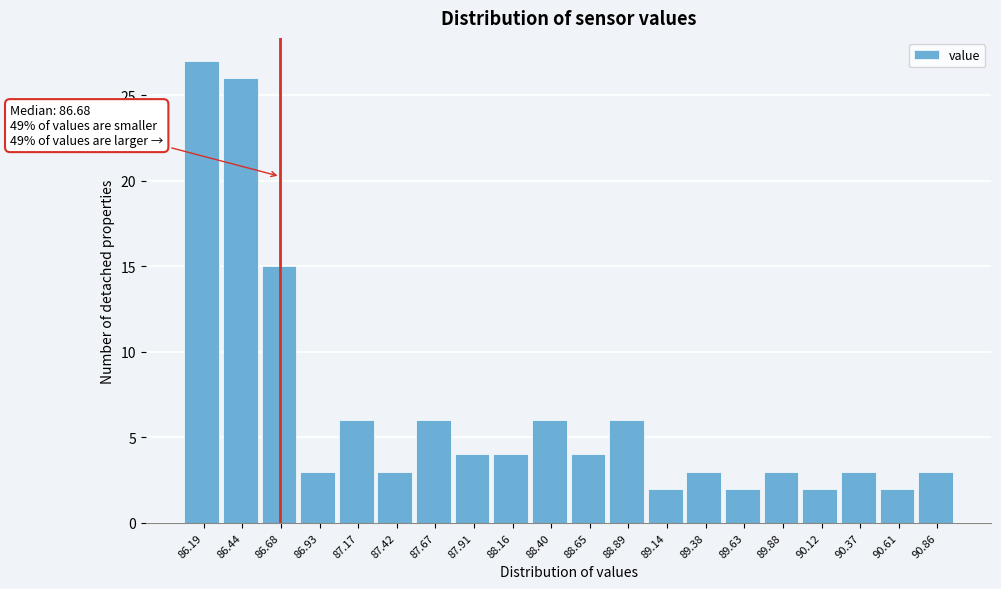

Which range on the x-axis has the tallest bar?

86.05 to 86.30